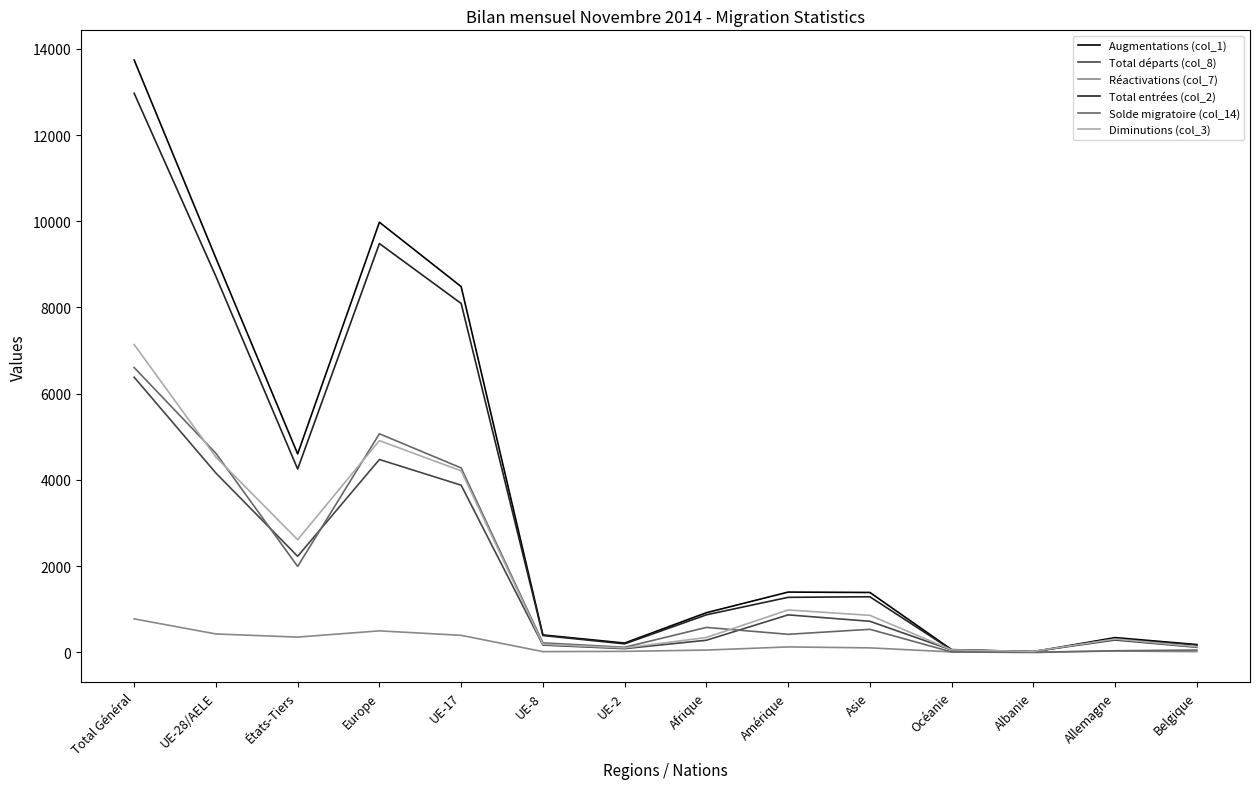

At which category does the chart reach its peak across all series?

Total Général